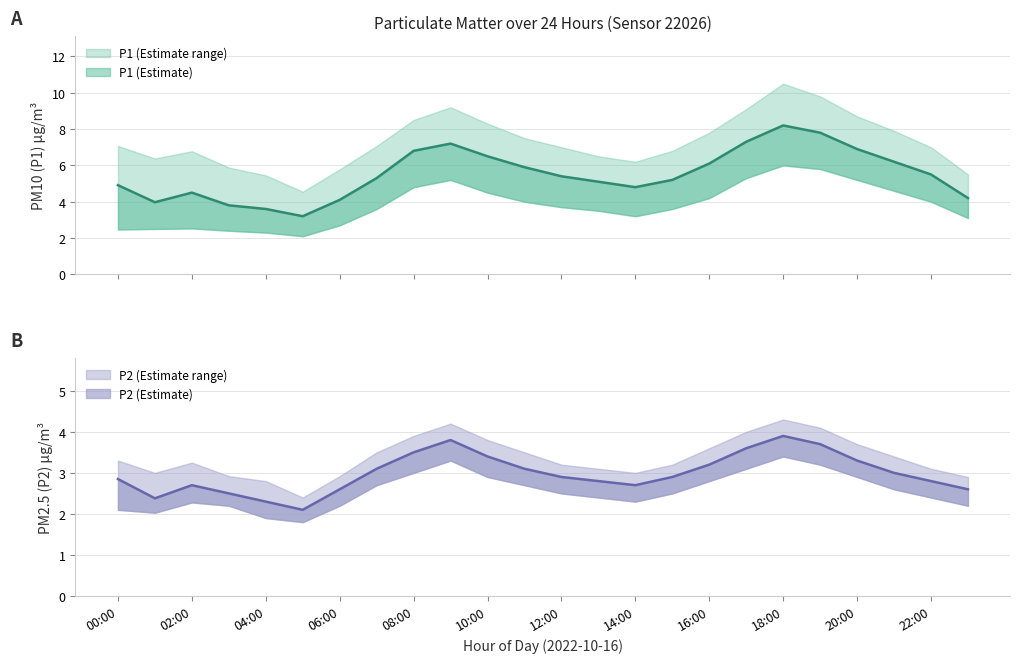

At which category does P1 reach its first local peak?

02:00